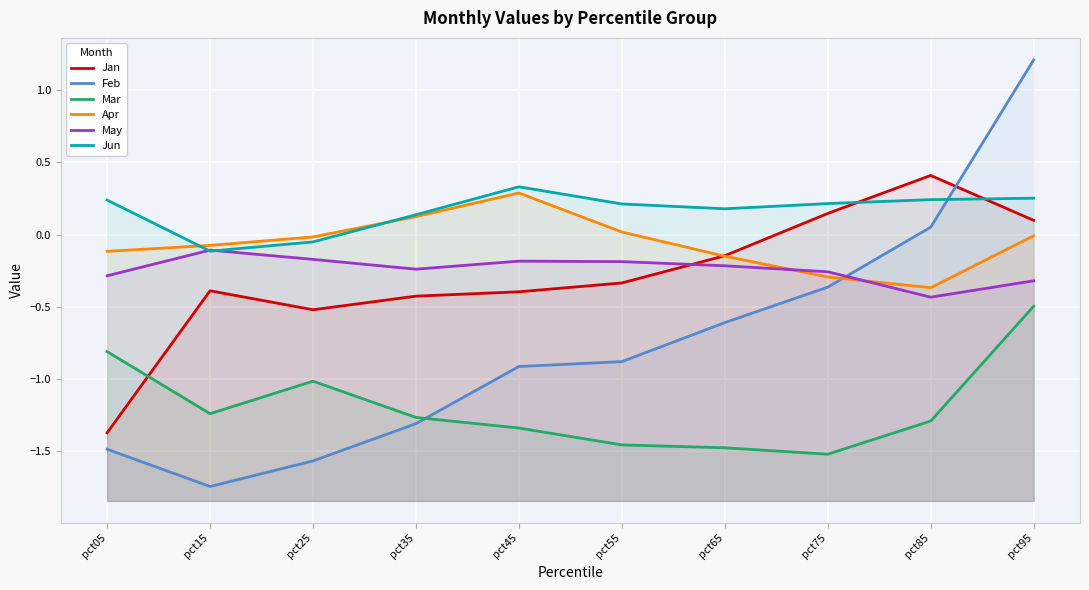

In Mar, how many points are higher than both neighbors (excluding endpoints)?

1